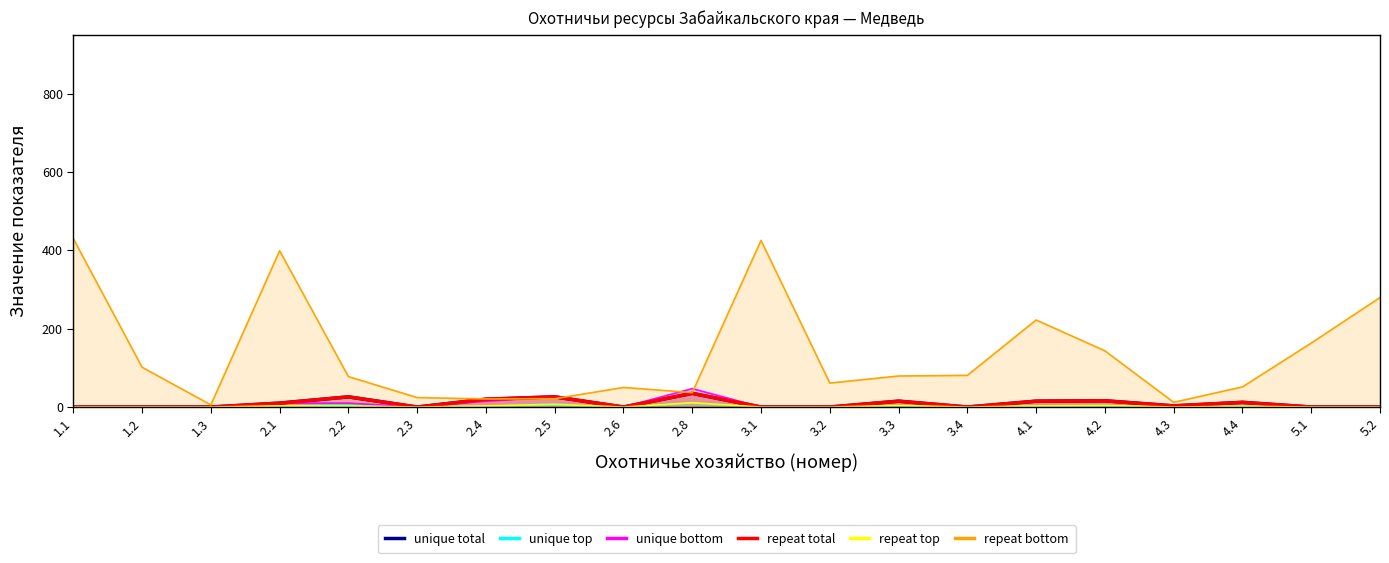

What position from the right is 4.2?

5